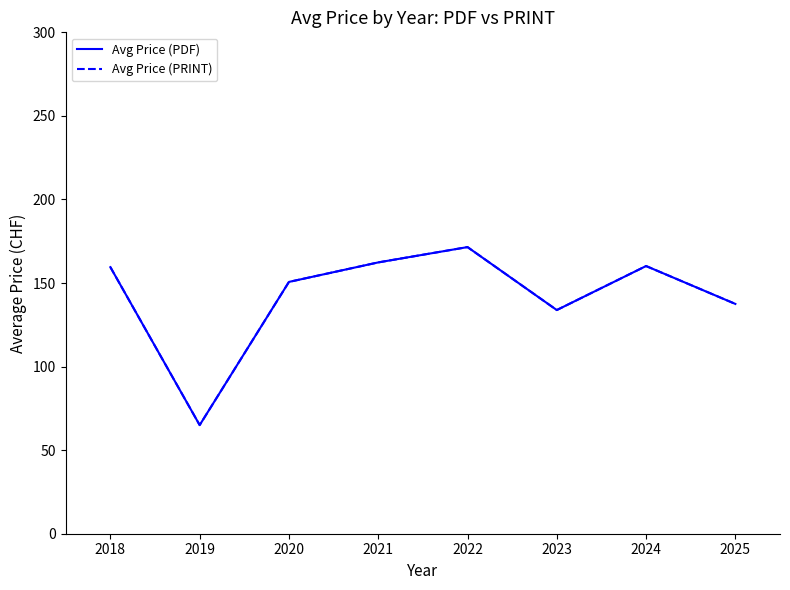

What is the minimum value shown in the chart?

65.0